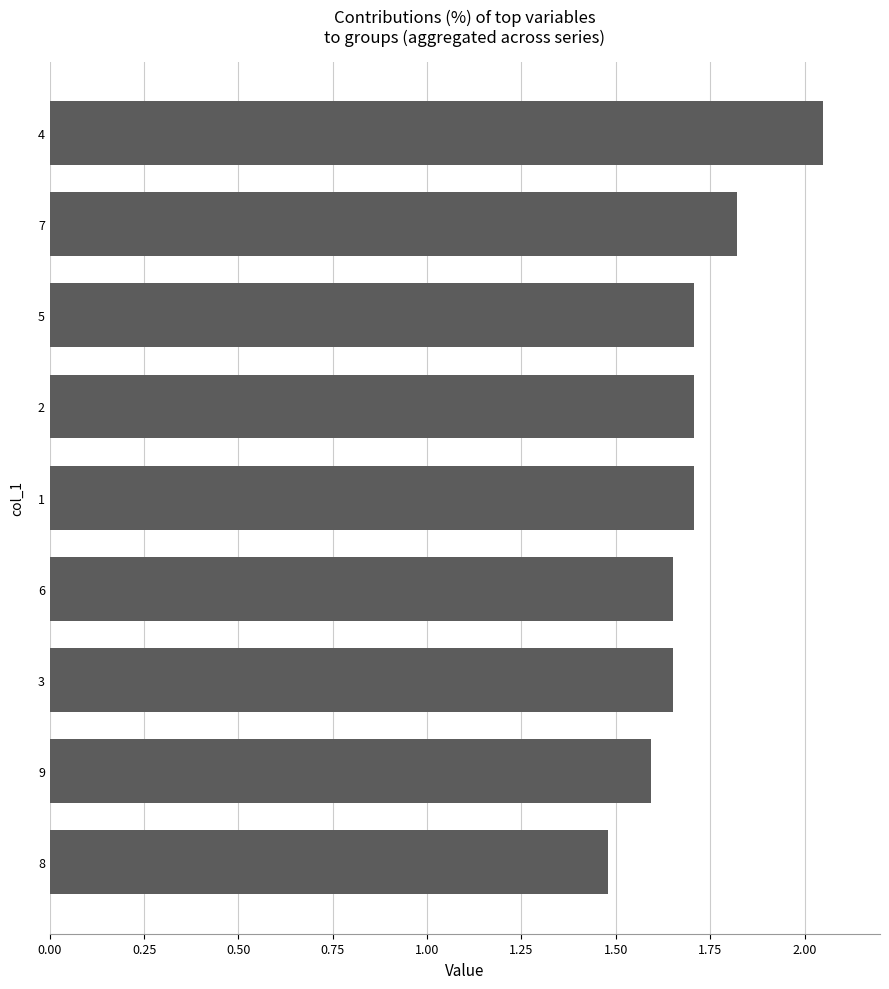

Approximately how many times larger is the value at 8 compared to 3?

0.9